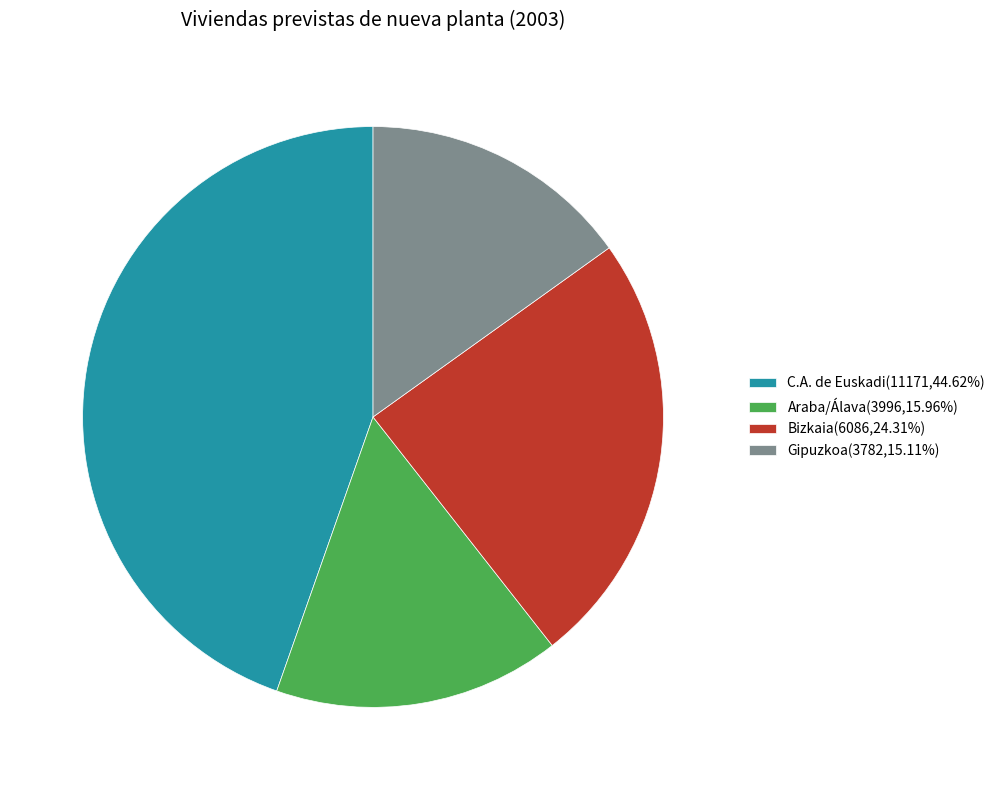

Do Bizkaia(6086,24.31%) and C.A. de Euskadi(11171,44.62%) together represent more than half of the pie?

Yes